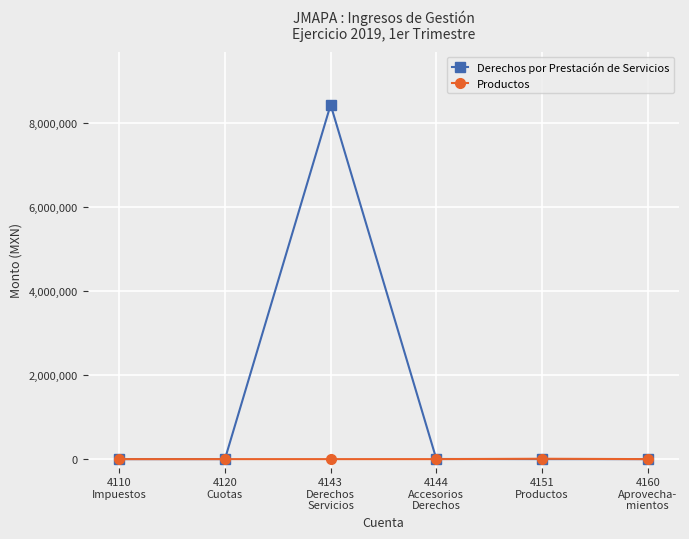

How many lines are shown in the chart?

2